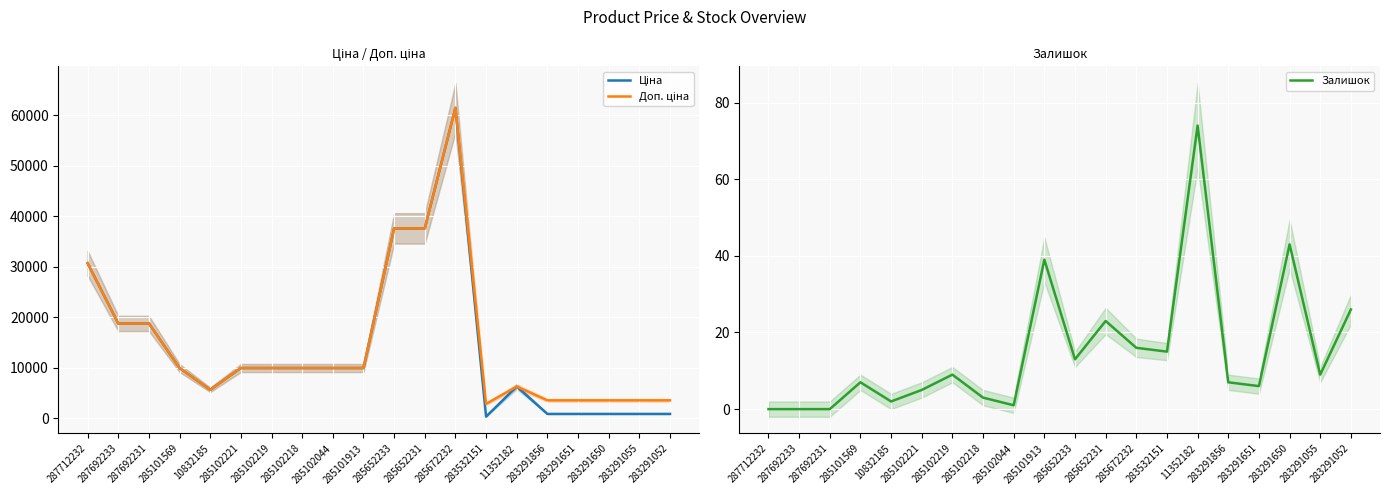

What is the difference between the highest and lowest values at 10832185?

5671.8